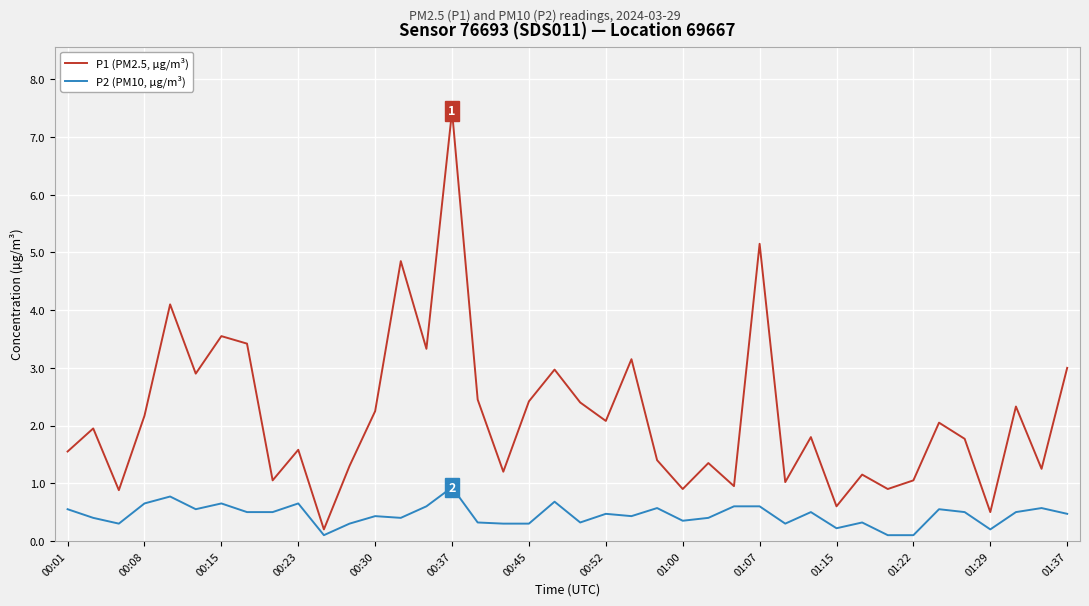

What is the maximum value shown in the chart?

7.5